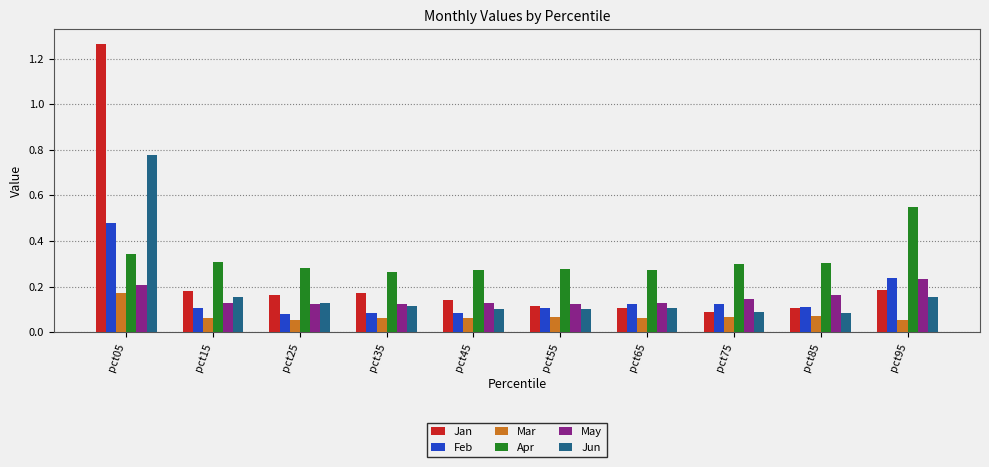

How many bars are there in each group?

6